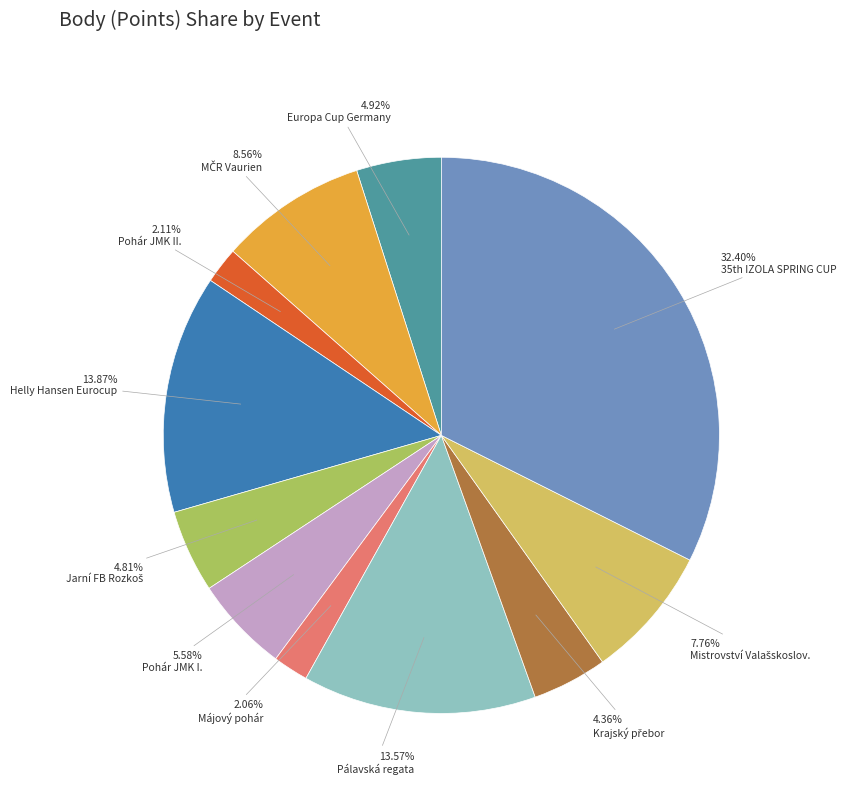

Does Pálavská regata represent more than half of the total?

No